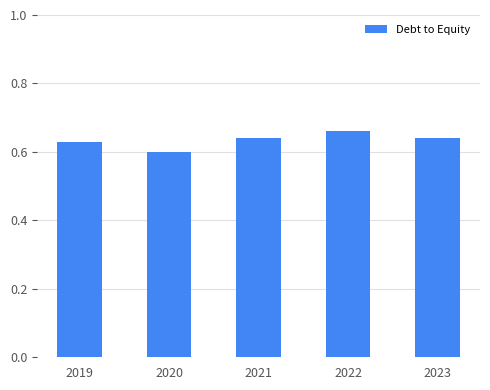

What is the sum of all values?

3.2